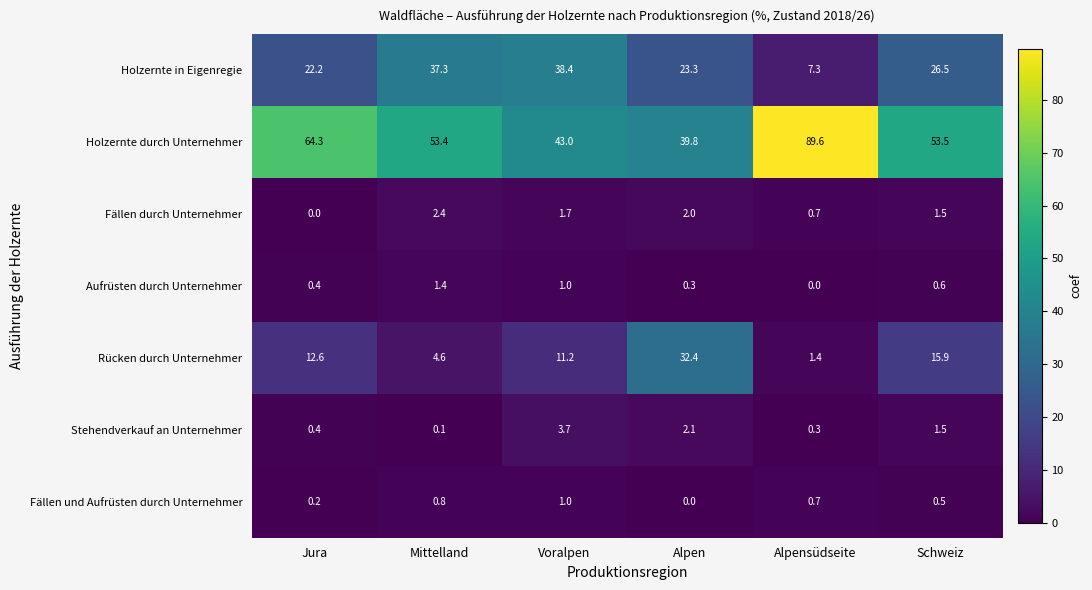

How many series are shown in this chart?

7